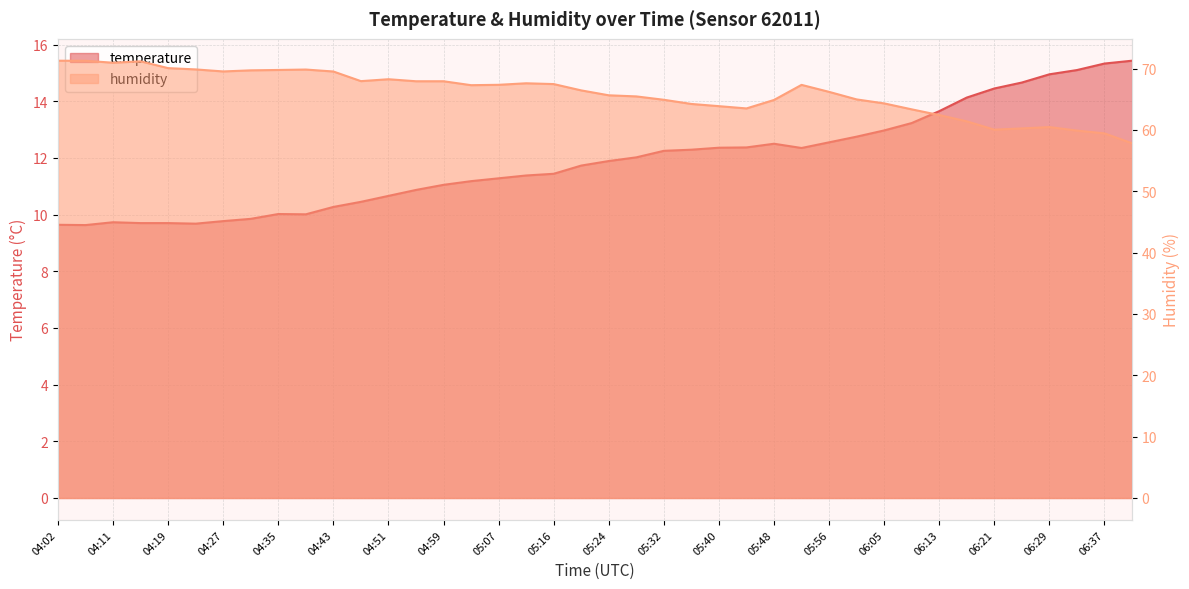

Reading right to left, extract all data points from this chart.

temperature: 15.4	15.3	15.1	14.9	14.7	14.4	14.1	13.7	13.2	13.0	12.8	12.6	12.3	12.5	12.4	12.4	12.3	12.2	12.0	11.9	11.7	11.4	11.4	11.3	11.2	11.1	10.9	10.7	10.4	10.3	10.0	10.0	9.8	9.8	9.7	9.7	9.7	9.7	9.6	9.6
humidity: 57.8	59.4	59.9	60.5	60.2	60.0	61.4	62.4	63.4	64.3	65.0	66.2	67.3	64.9	63.5	63.9	64.2	64.9	65.5	65.7	66.5	67.5	67.6	67.4	67.3	67.9	67.9	68.3	68.0	69.5	69.8	69.8	69.7	69.5	69.9	70.1	71.2	71.0	71.3	71.3